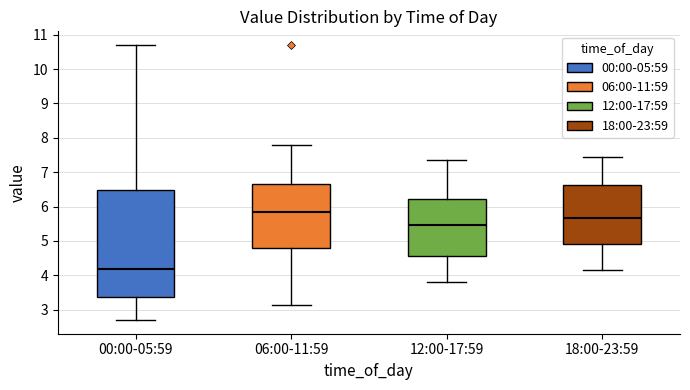

Where is the lower edge of the box for 00:00-05:59 on the y-axis? The values are not printed on the chart, so give them approximately, as read against the axis.

3.4